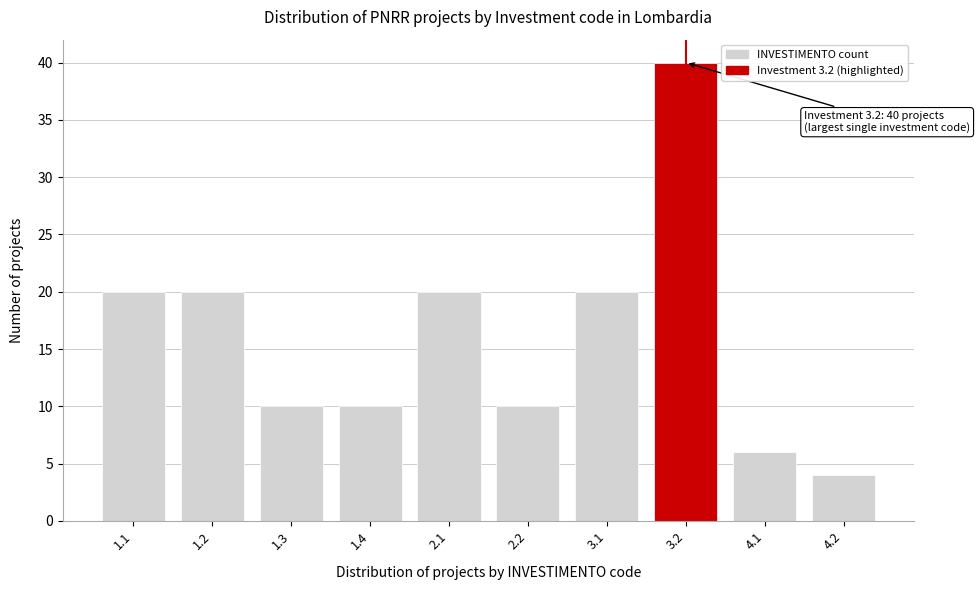

Reading left to right, transcribe all the data shown in this chart.

20	20	10	10	20	10	20	40	6	4